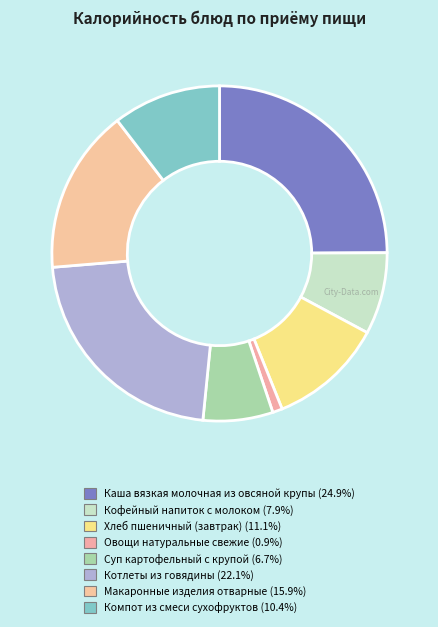

Rank the categories by value from lowest to highest.

Овощи натуральные свежие, Суп картофельный с крупой, Кофейный напиток с молоком, Компот из смеси сухофруктов, Хлеб пшеничный (завтрак), Макаронные изделия отварные, Котлеты из говядины, Каша вязкая молочная из овсяной крупы